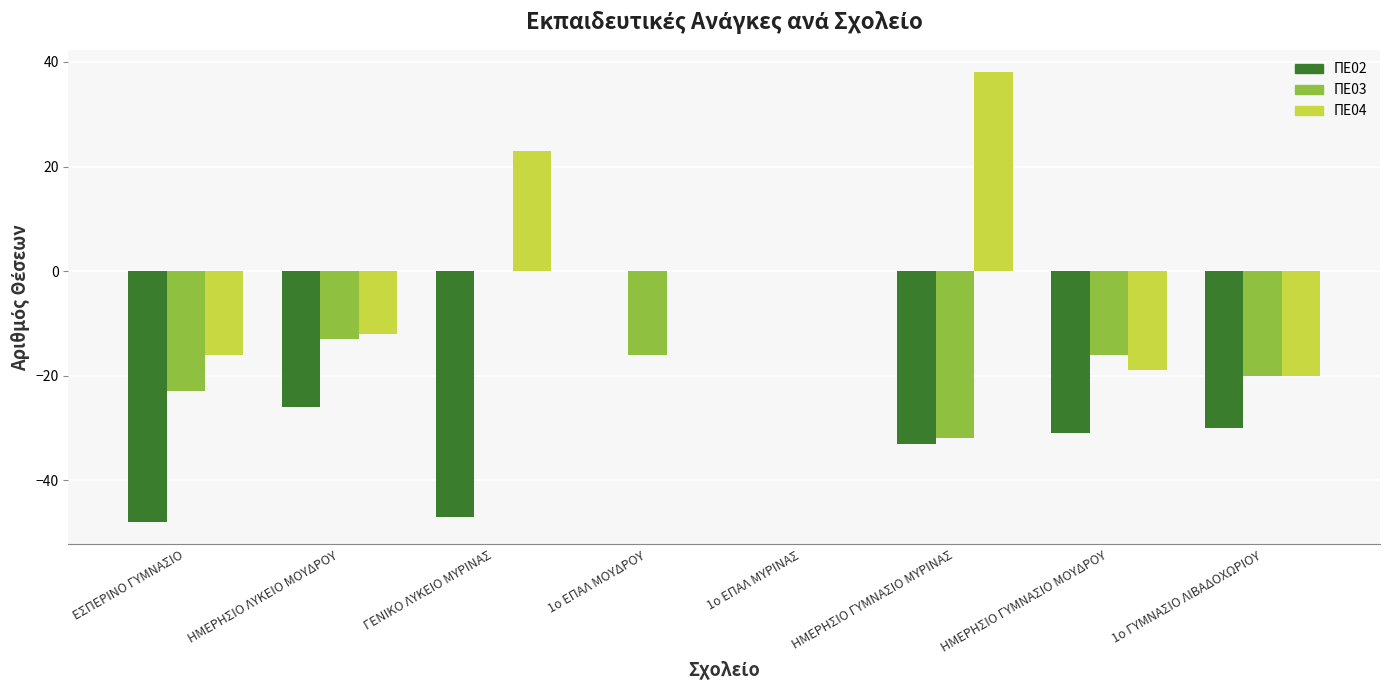

Are the bars horizontal?

No